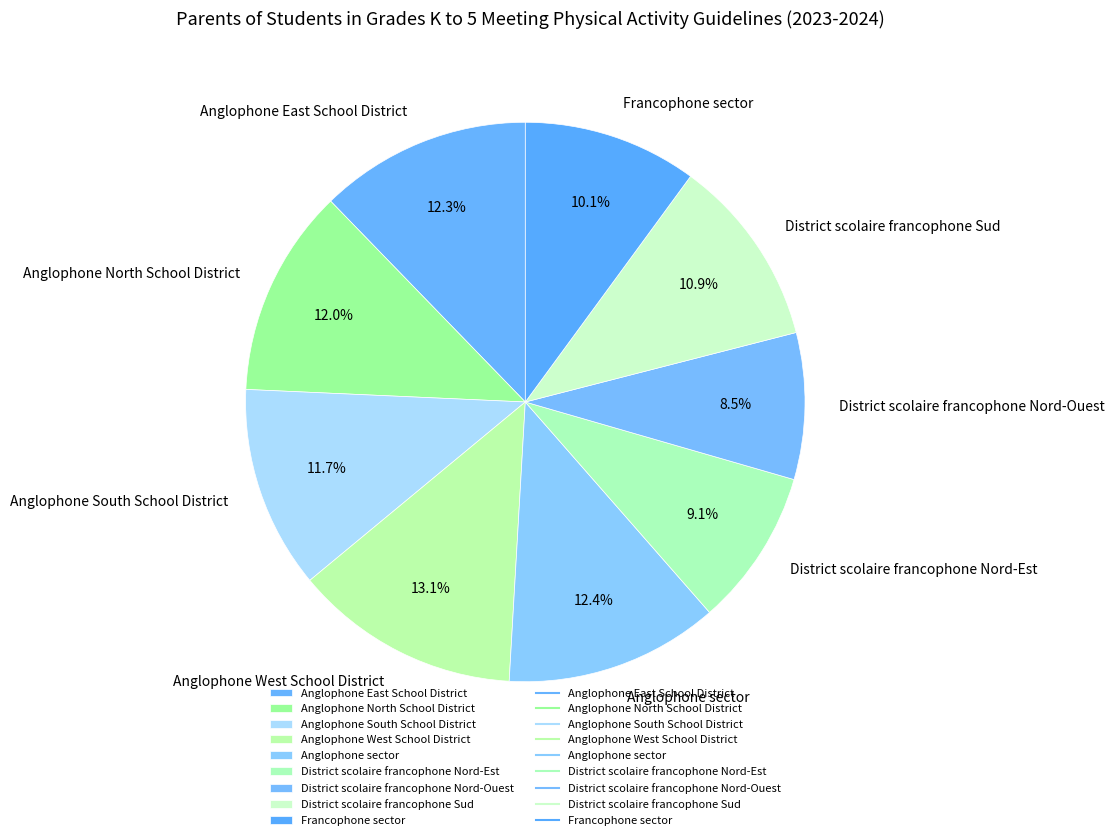

How much of the chart is everything except Anglophone North School District?

88.0%